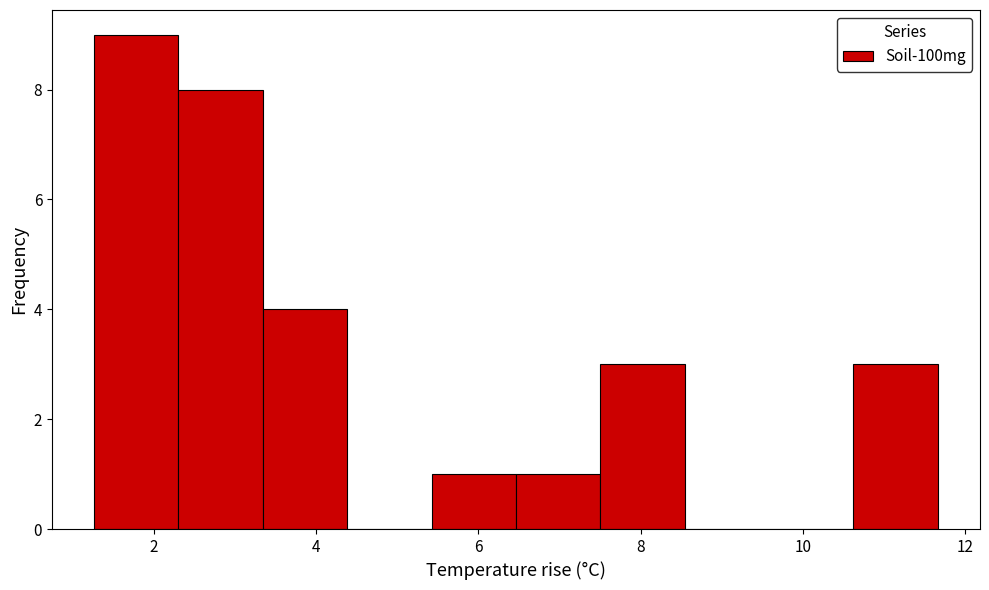

Reading left to right, transcribe this chart: for each bar, give the range it covers on the x-axis and its height. Neither the bar edges nor the heights are printed on the chart, so give them approximately, as read against the axes.

1.2 to 2.4: 9
2.4 to 3.4: 8
3.4 to 4.4: 4
4.4 to 5.4: 0
5.4 to 6.4: 1
6.4 to 7.6: 1
7.6 to 8.6: 3
8.6 to 9.6: 0
9.6 to 10.6: 0
10.6 to 11.6: 3